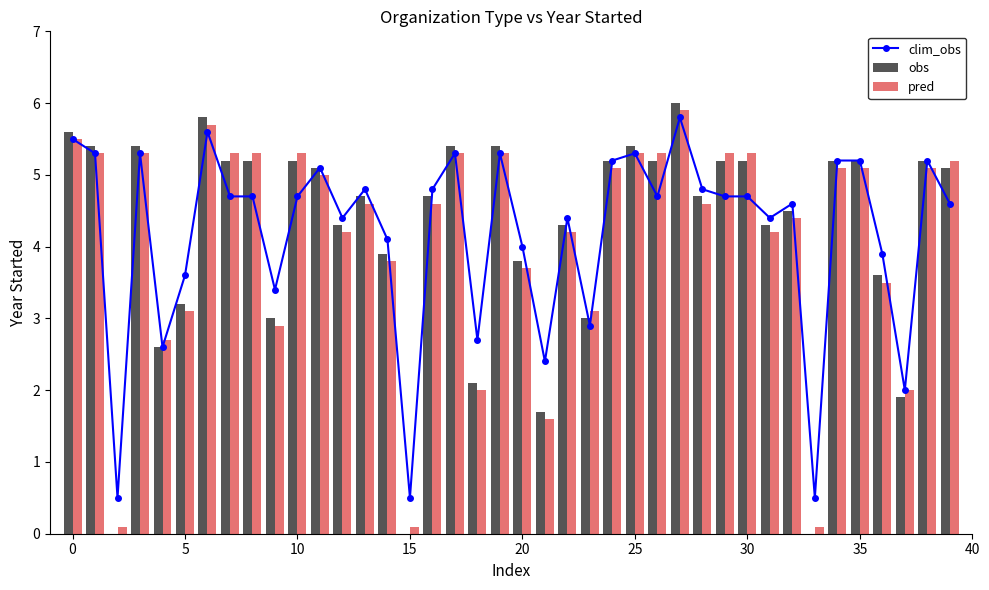

What are all the series names shown in the legend?

clim_obs, obs, pred